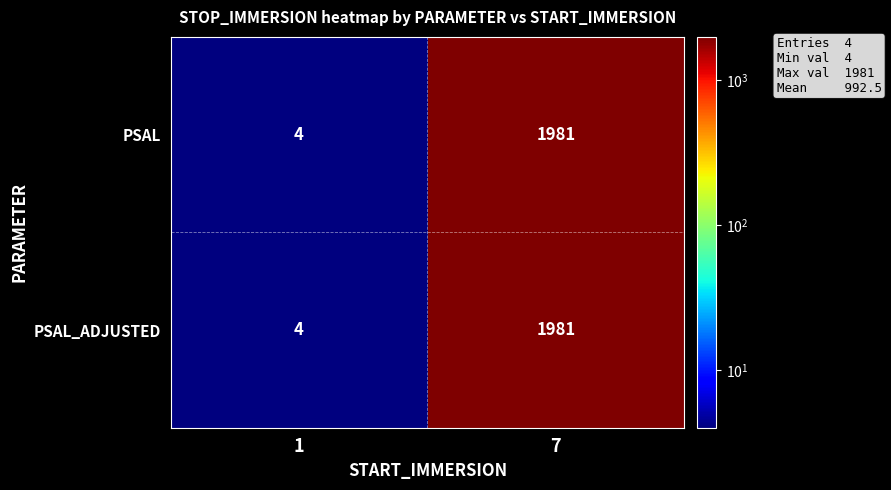

What is the minimum value shown in the chart?

4